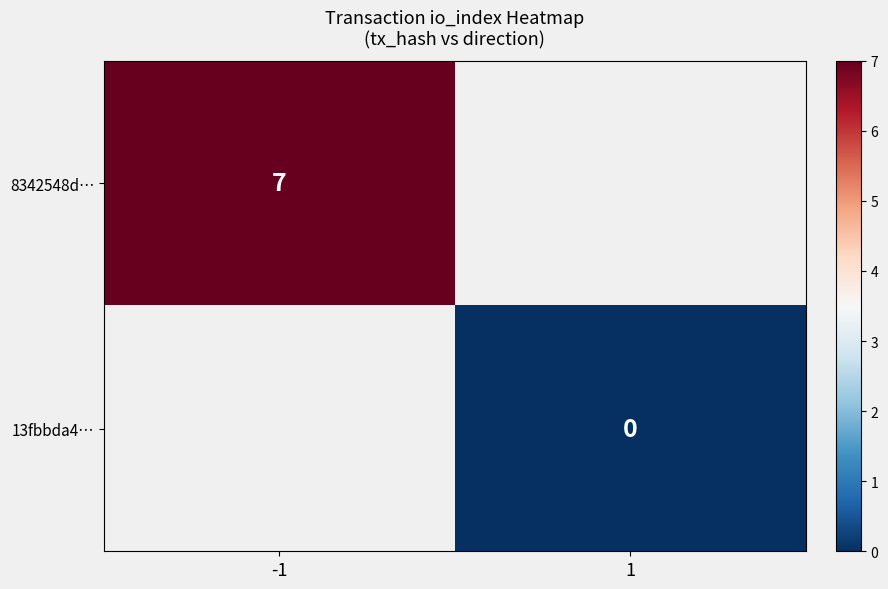

Is it true that 8342548d… equals 7 at -1?

True